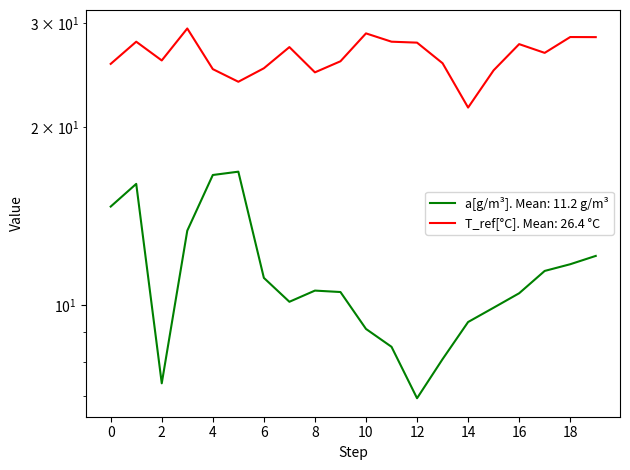

Does the chart have visible grid lines?

No